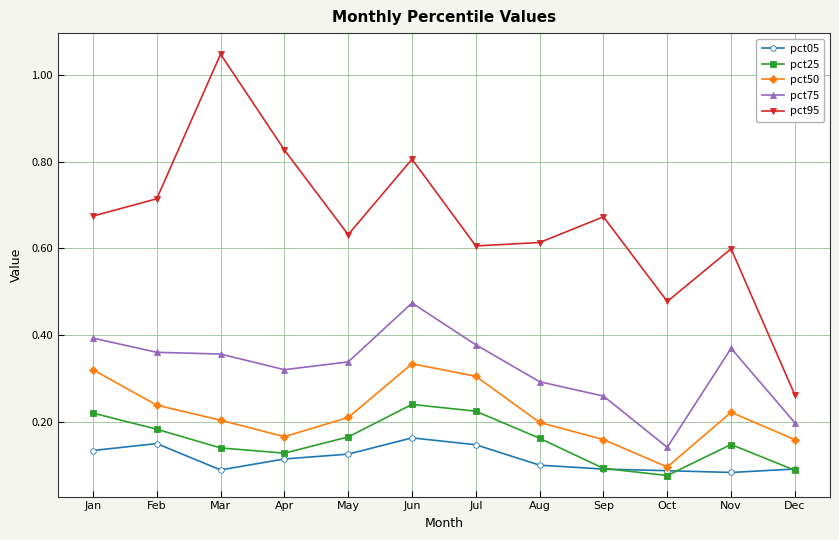

Which series has the largest total across all categories?

pct95